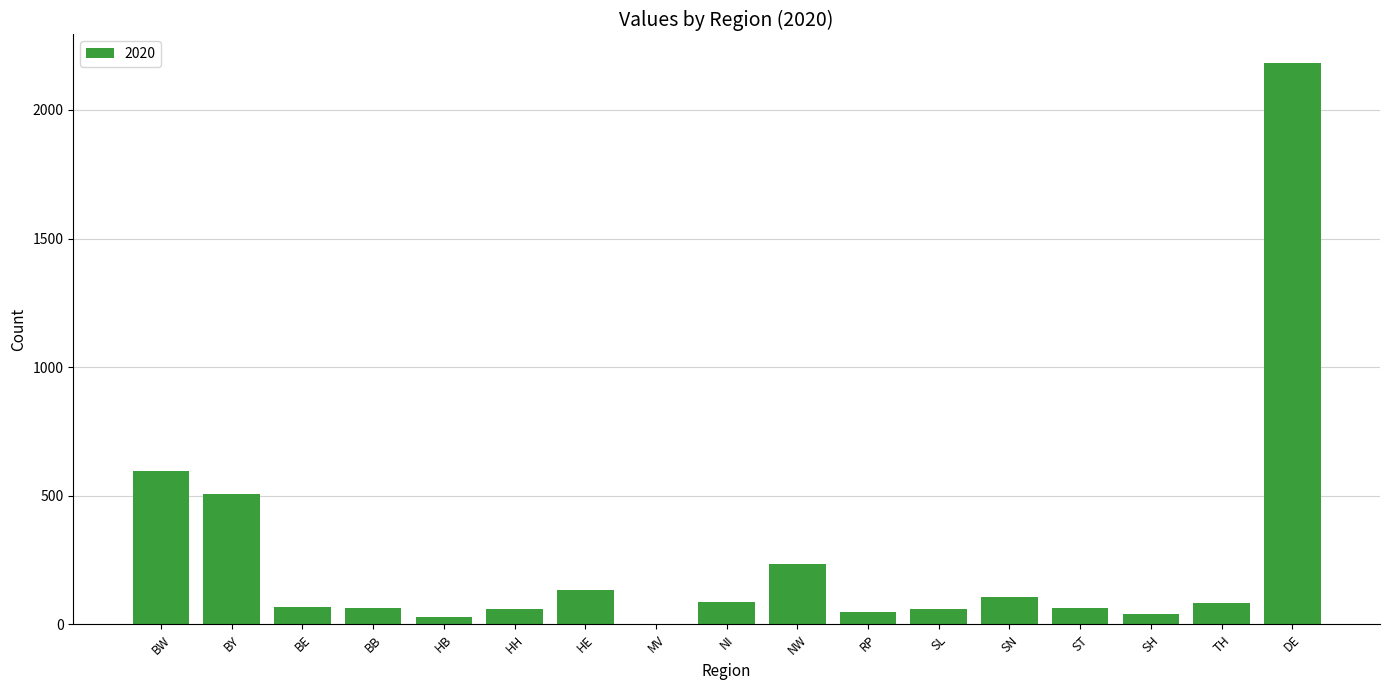

What is the greatest value displayed?

2184